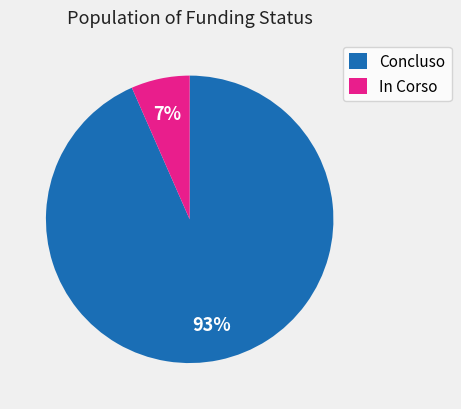

Which slice is the largest?

Concluso